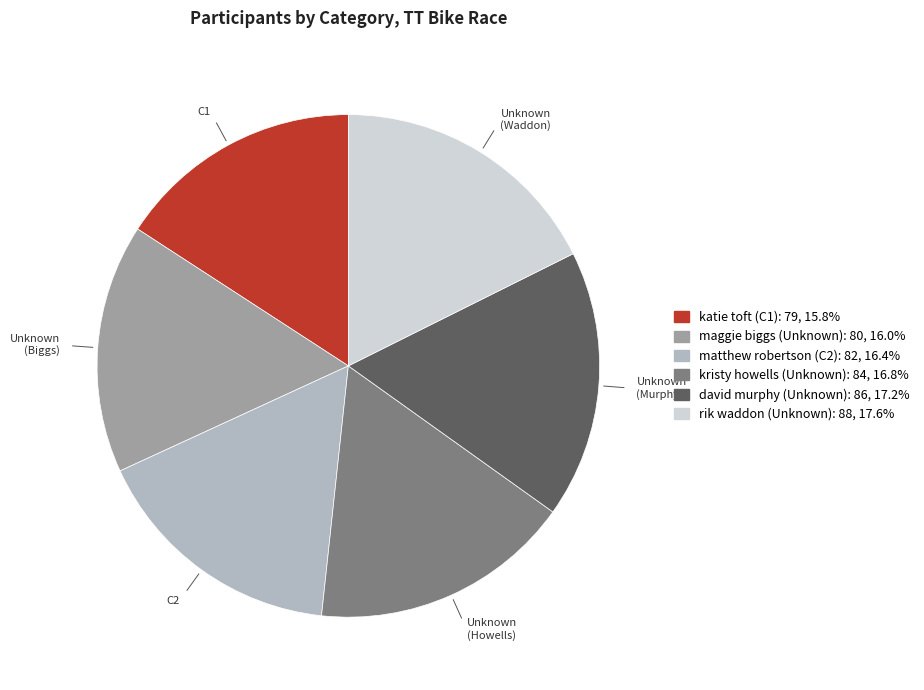

Is there any slice that represents more than half of the pie?

No